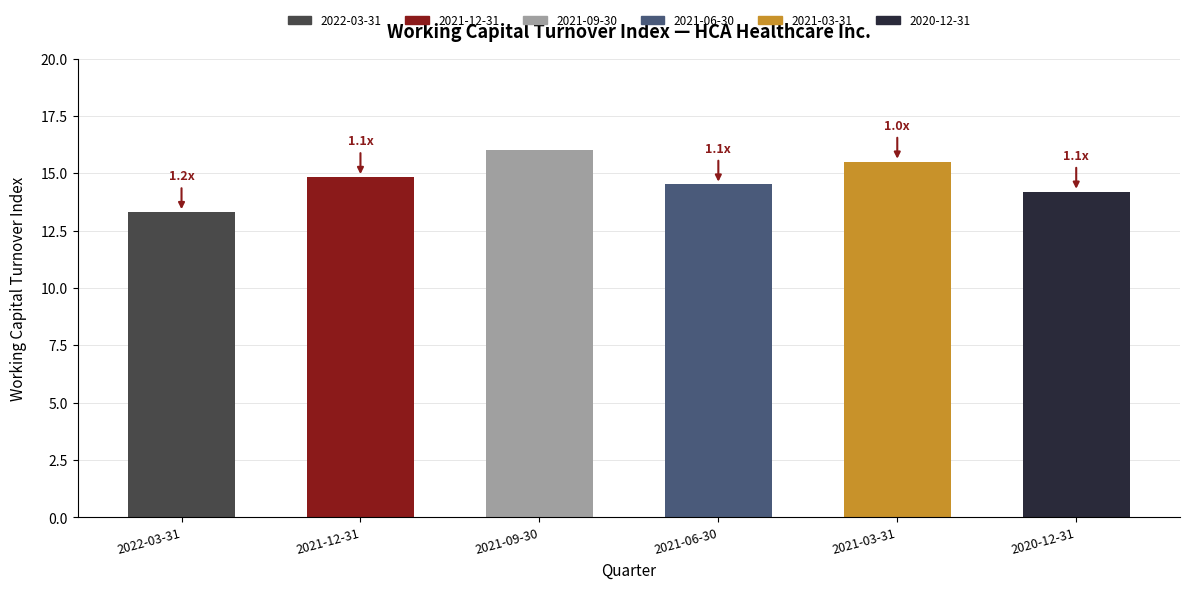

How many bars are there in total?

6